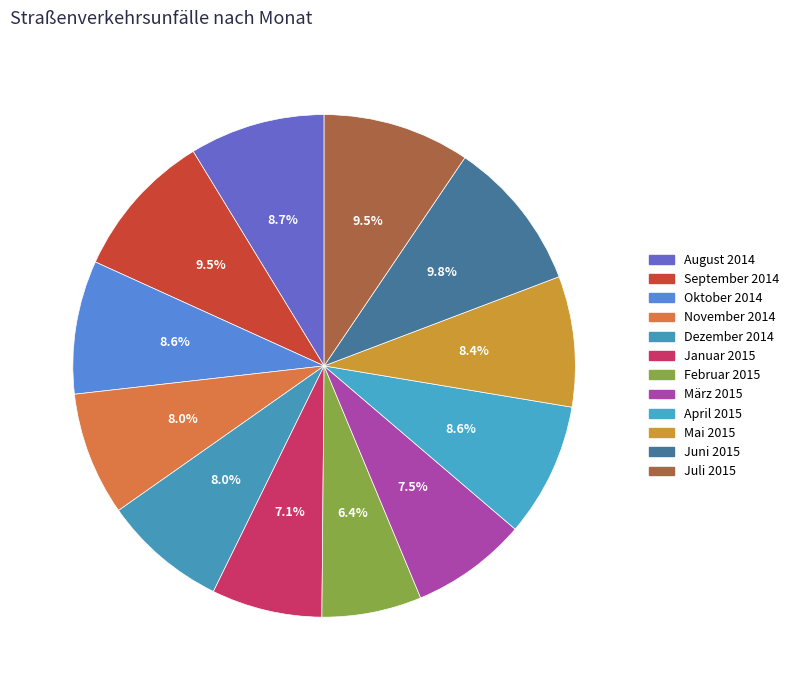

The Februar 2015 slice represents 1% of the pie. True or false?

False